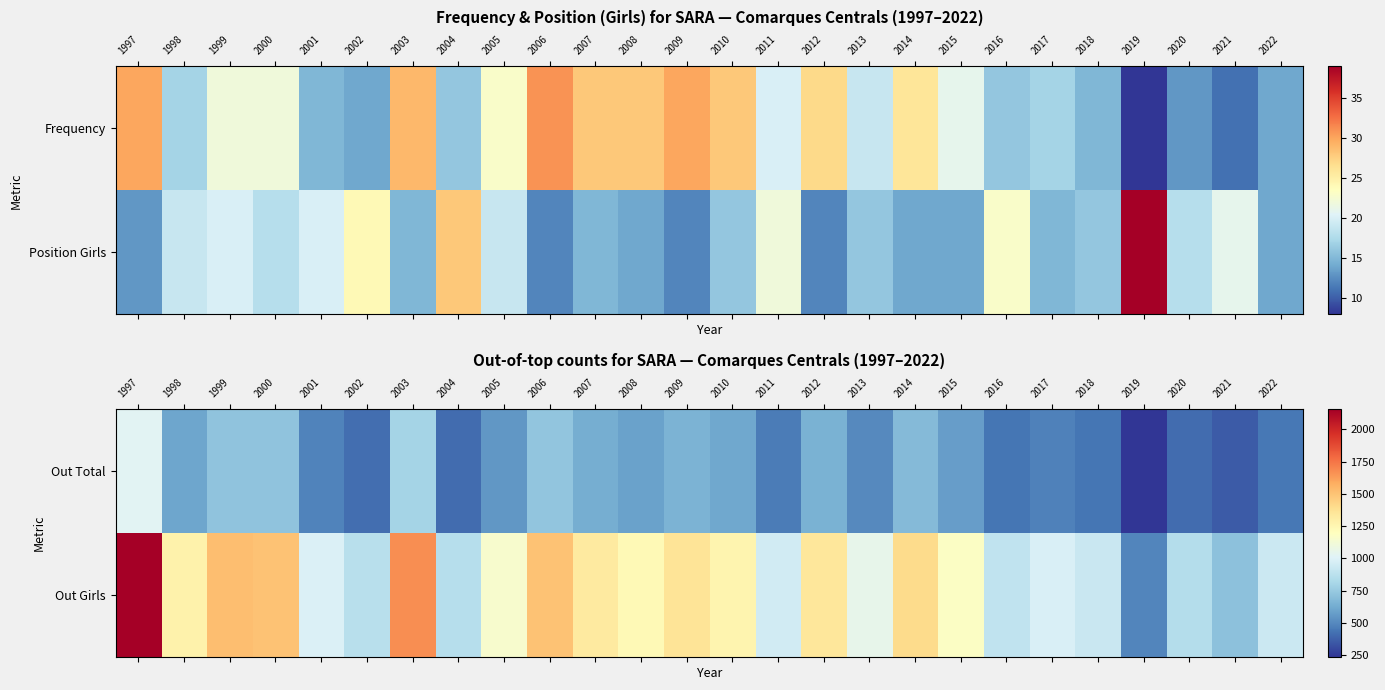

At which label is Out Total closest to 632?

2007